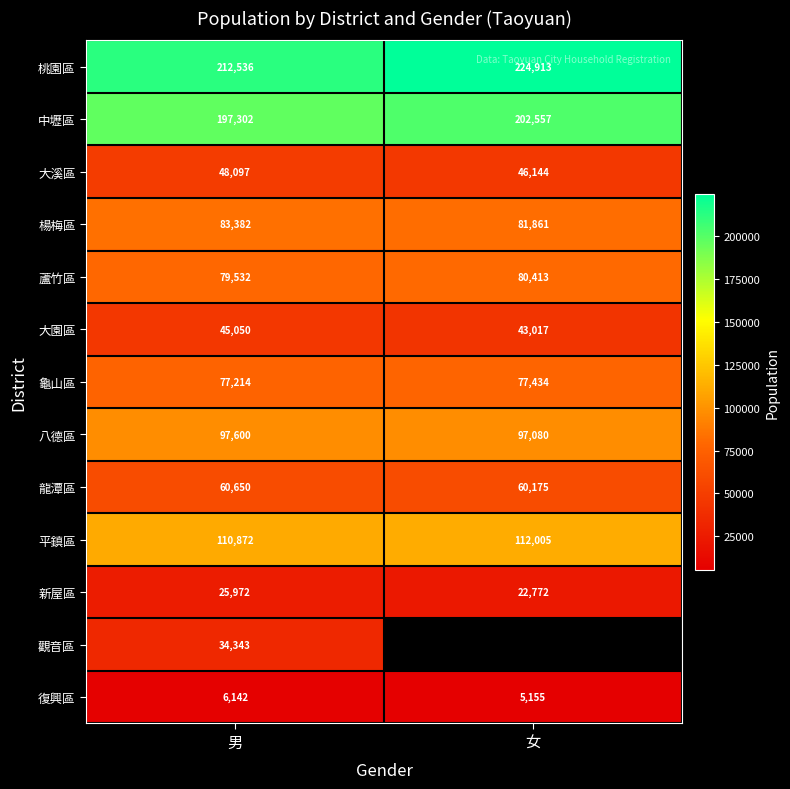

The 平鎮區 series shows 68089.0 at 女. True or false?

False